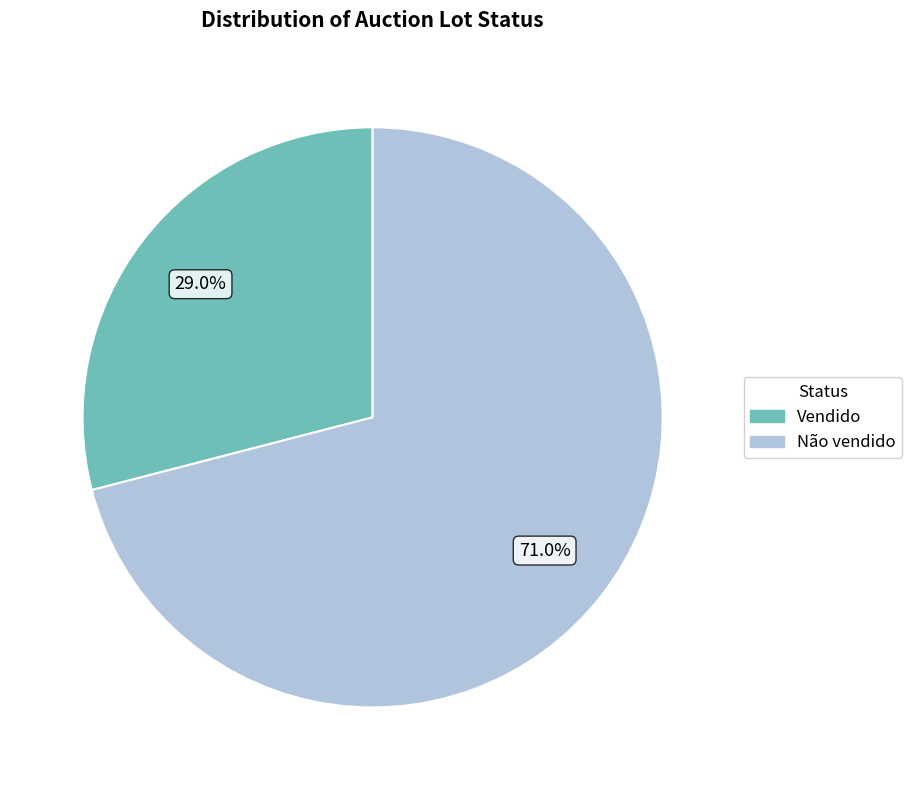

What percentage is NOT represented by Vendido?

71.0%